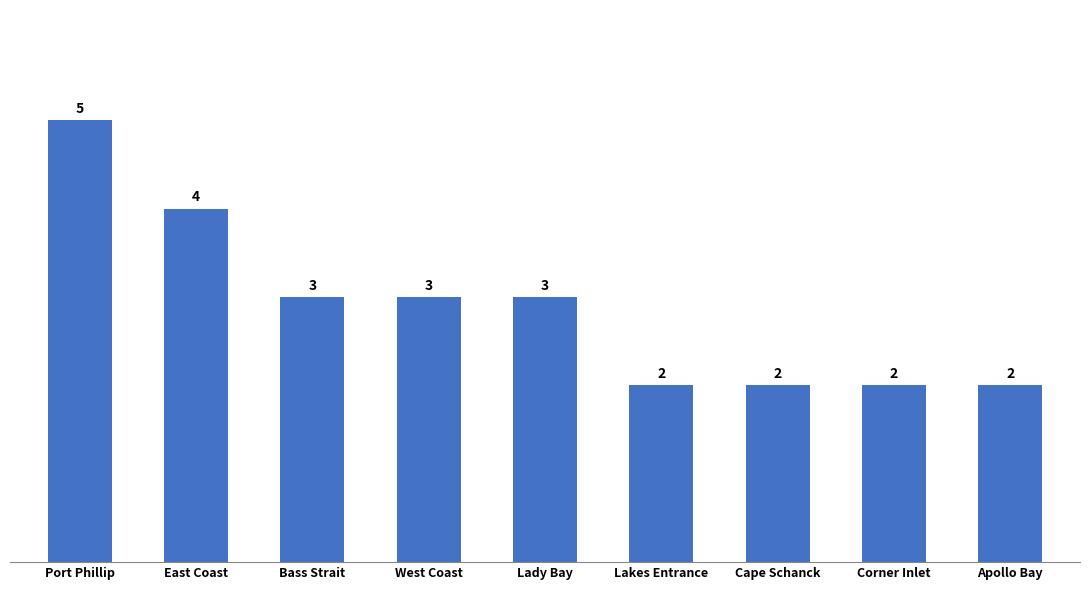

What is the change in value from West Coast to Lakes Entrance?

-1